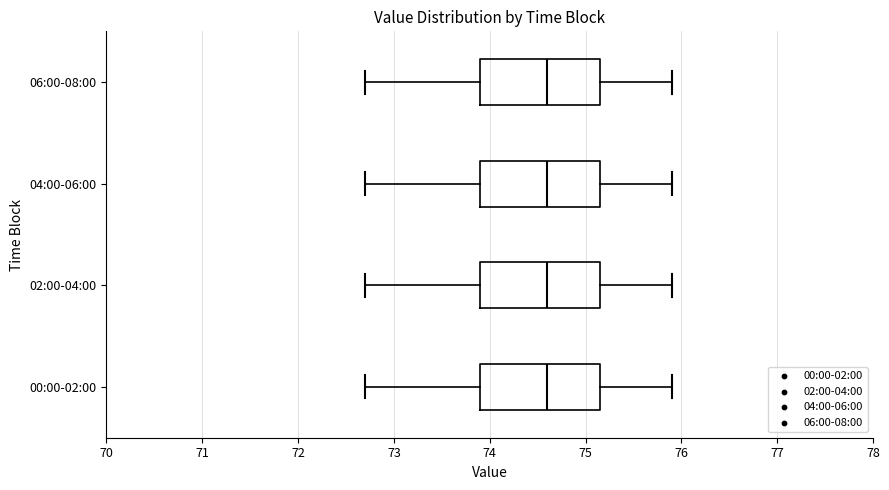

Reading bottom to top, read every box against the x-axis: the position of its median line, the range the box covers, and the ends of its whiskers. The values are not printed on the chart, so give them approximately, as read against the axis.

00:00-02:00: median 74.6, box 73.9 to 75.2, whiskers 72.7 to 75.9
02:00-04:00: median 74.6, box 73.9 to 75.2, whiskers 72.7 to 75.9
04:00-06:00: median 74.6, box 73.9 to 75.2, whiskers 72.7 to 75.9
06:00-08:00: median 74.6, box 73.9 to 75.2, whiskers 72.7 to 75.9